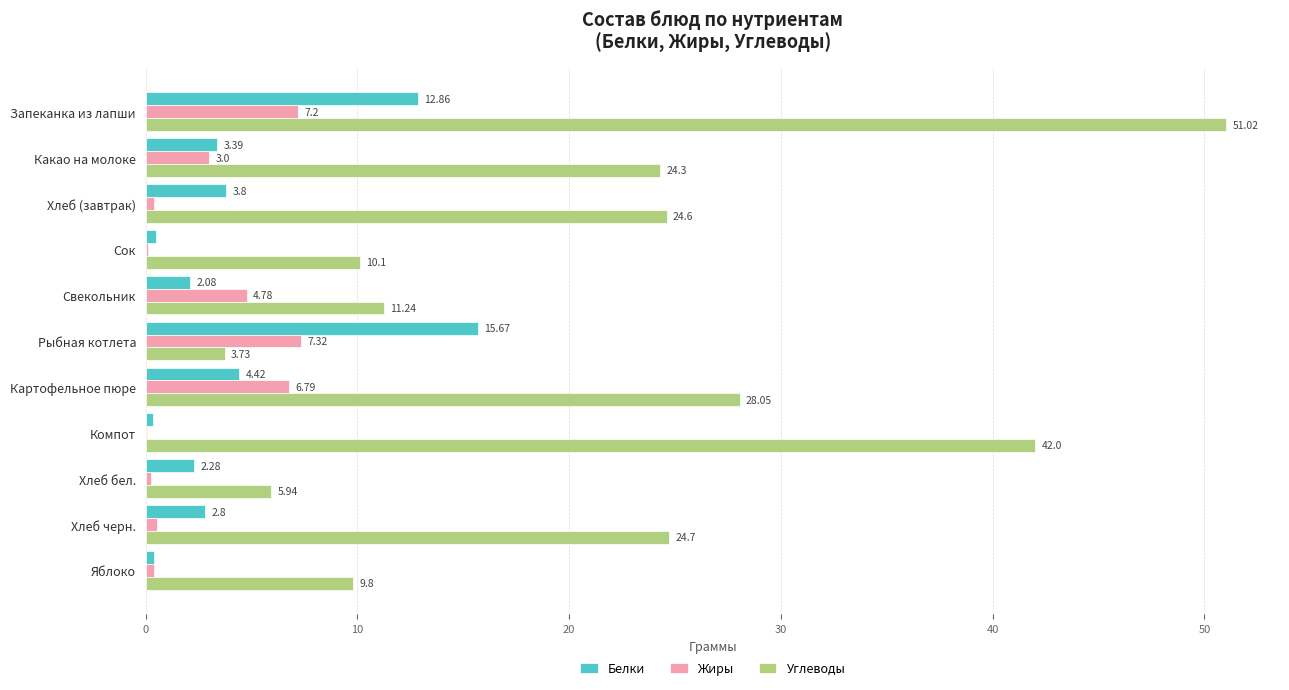

Which category has the highest value across all series?

Запеканка из лапши